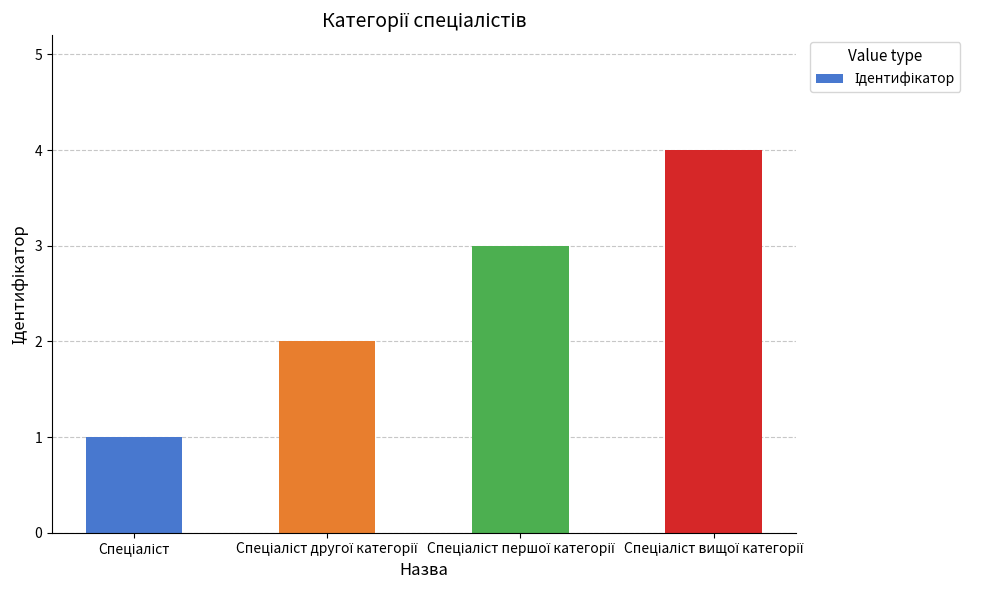

What is the sum of all values?

10